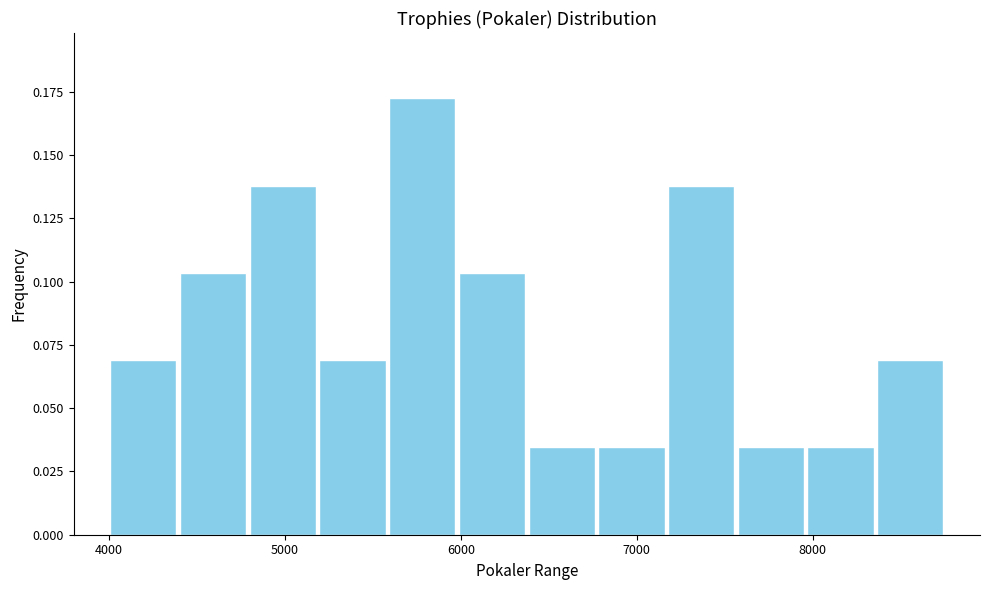

Around what value on the x-axis is the tallest bar? Give the approximate position of its centre, as read against the axis.

5800